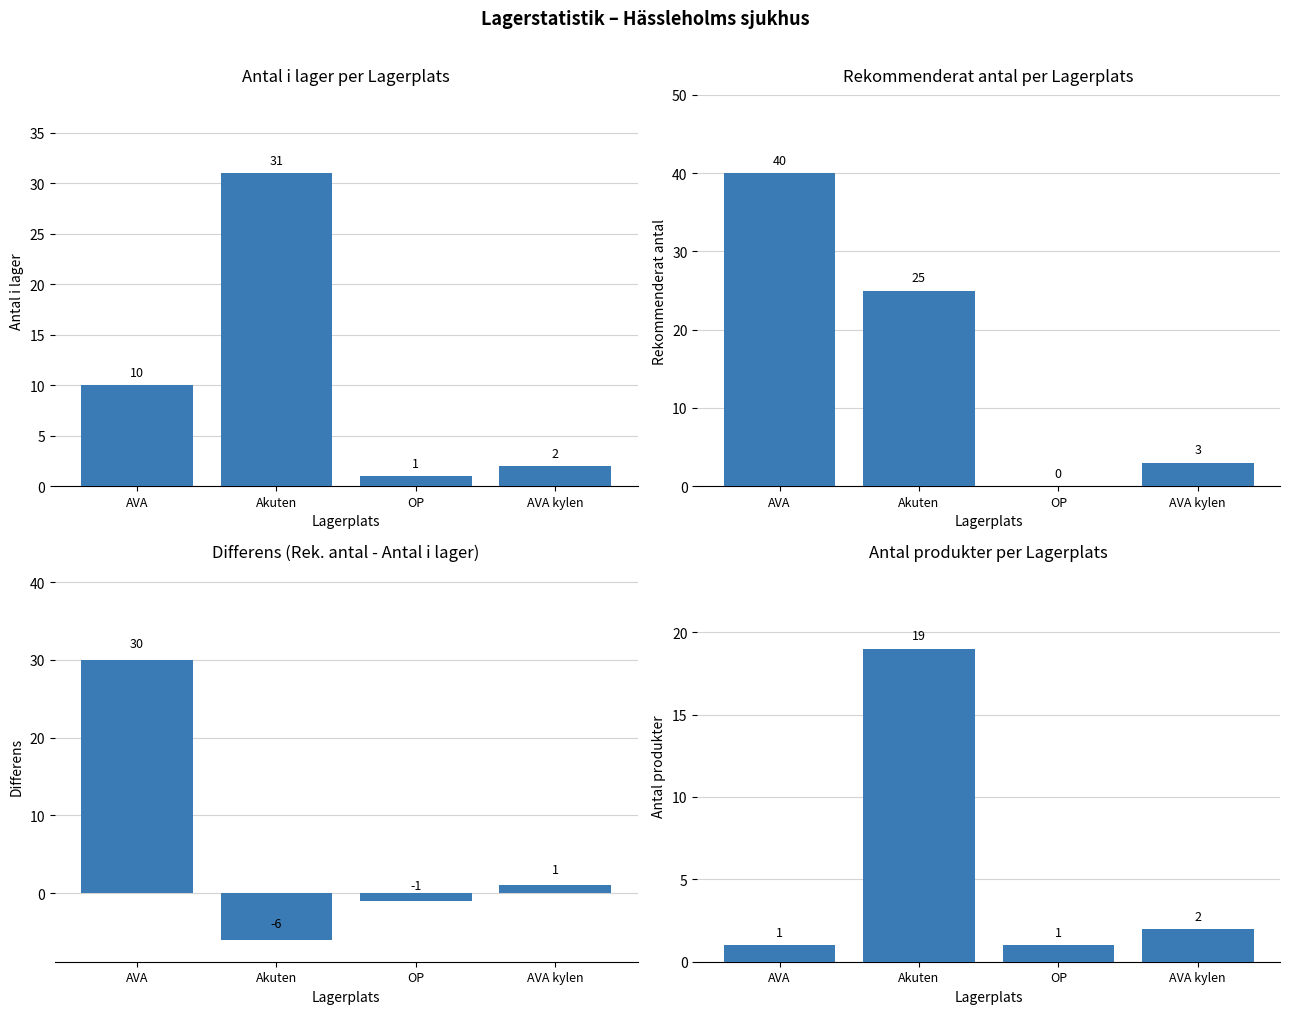

What is the spread (max minus min) of values at OP?

2